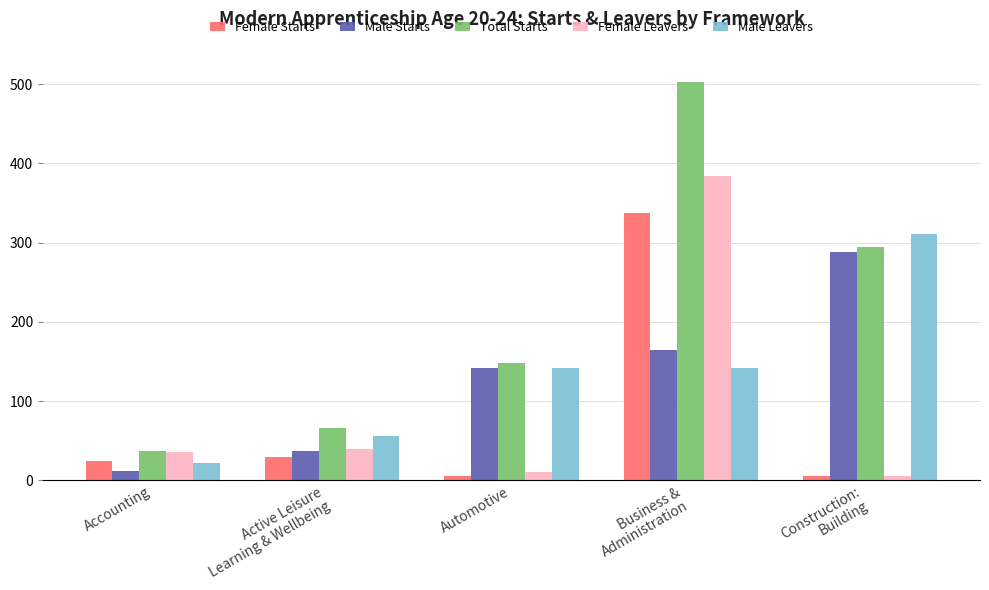

What is the value of the Male Starts bar at the 1st from the left?

12